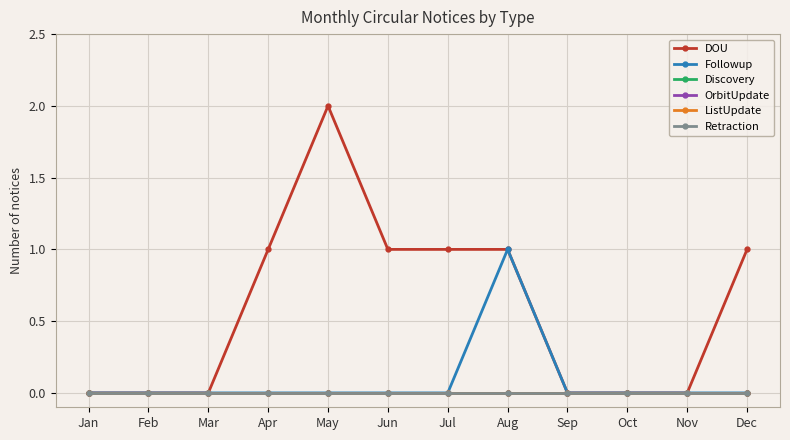

Which series changed the most between Jan and Oct?

DOU